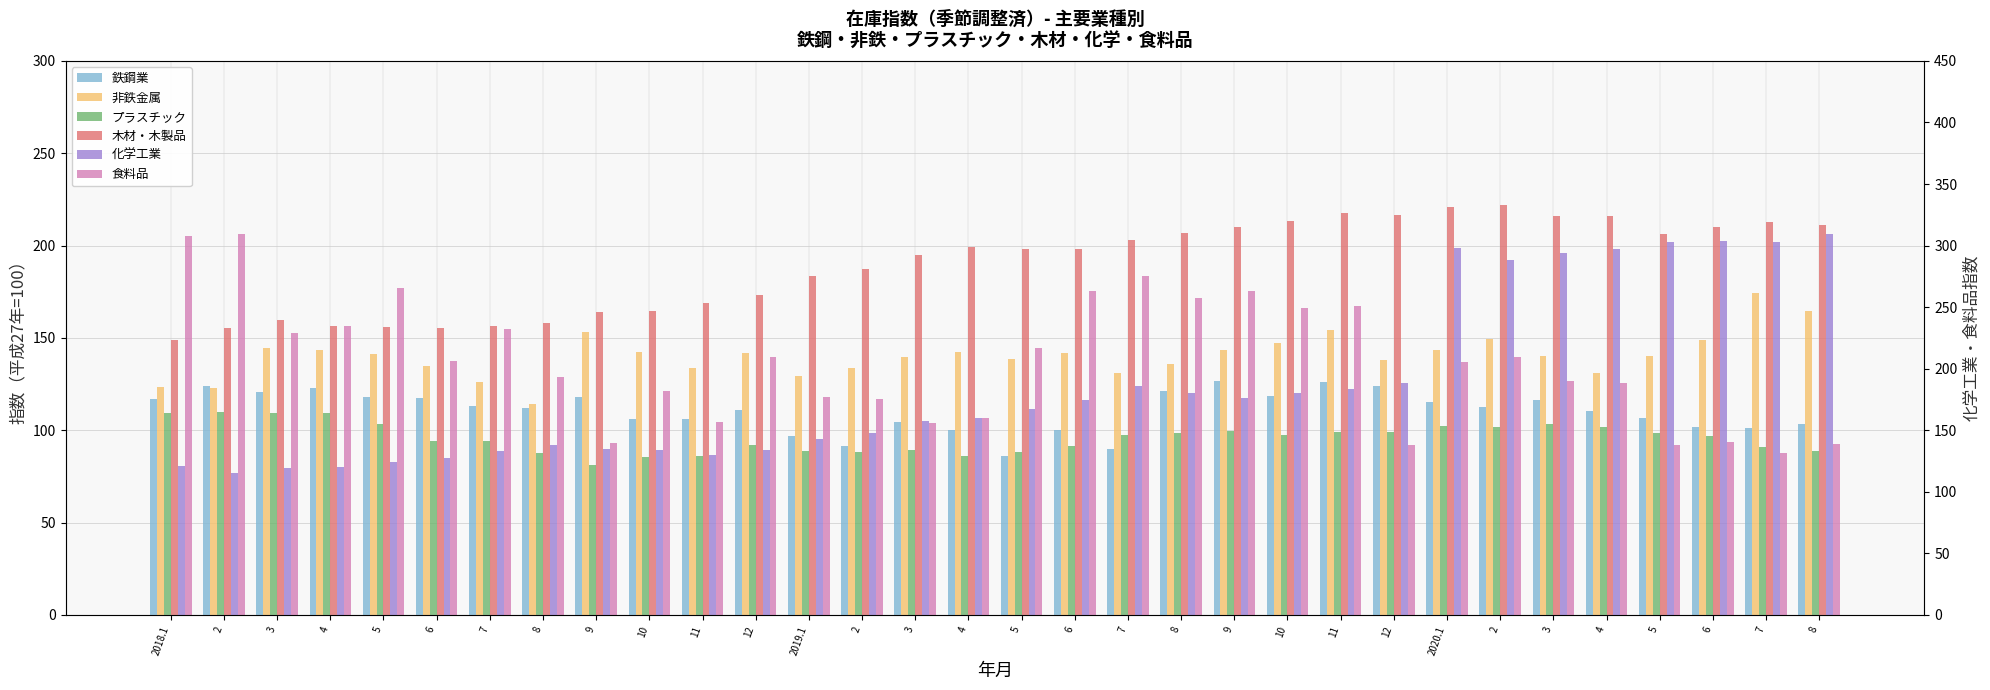

Where does the 鉄鋼業 series first go above 112?

2018.1